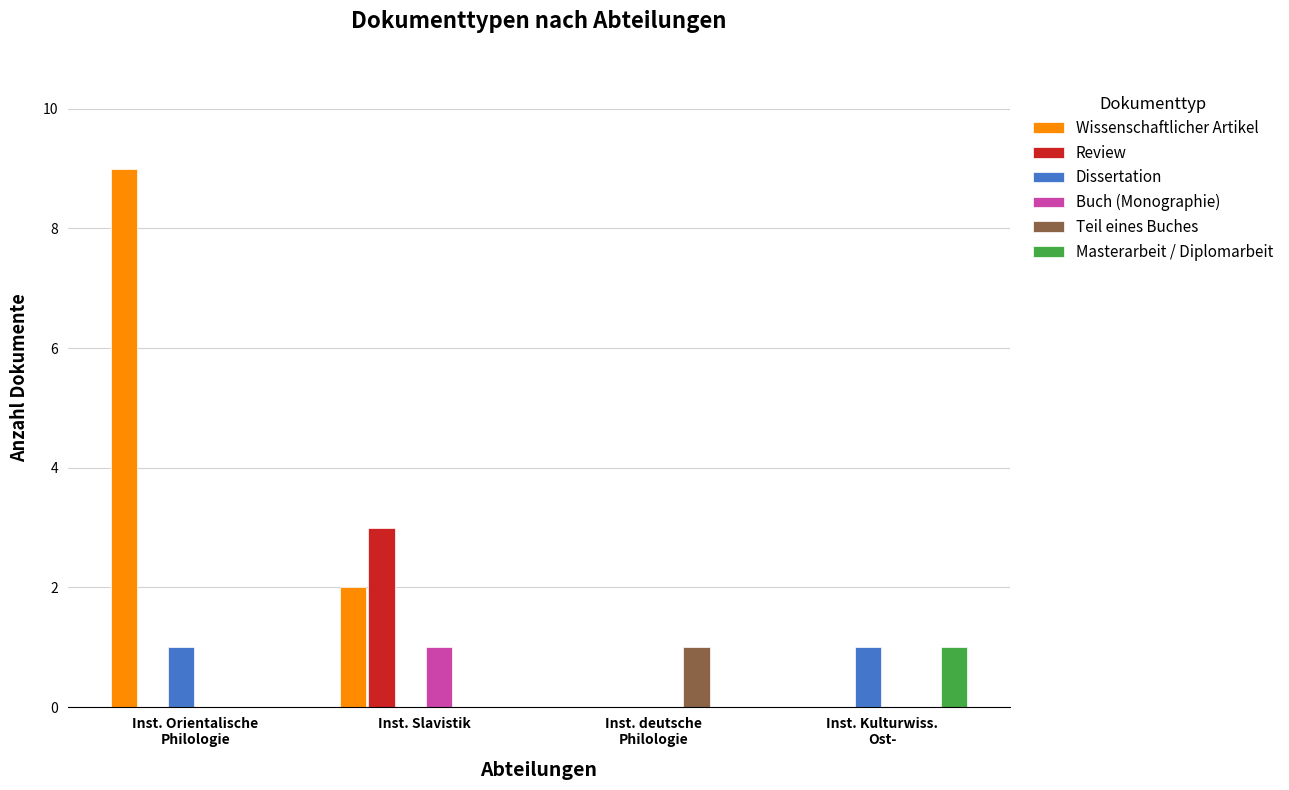

Which series has the largest range (max minus min)?

Wissenschaftlicher Artikel